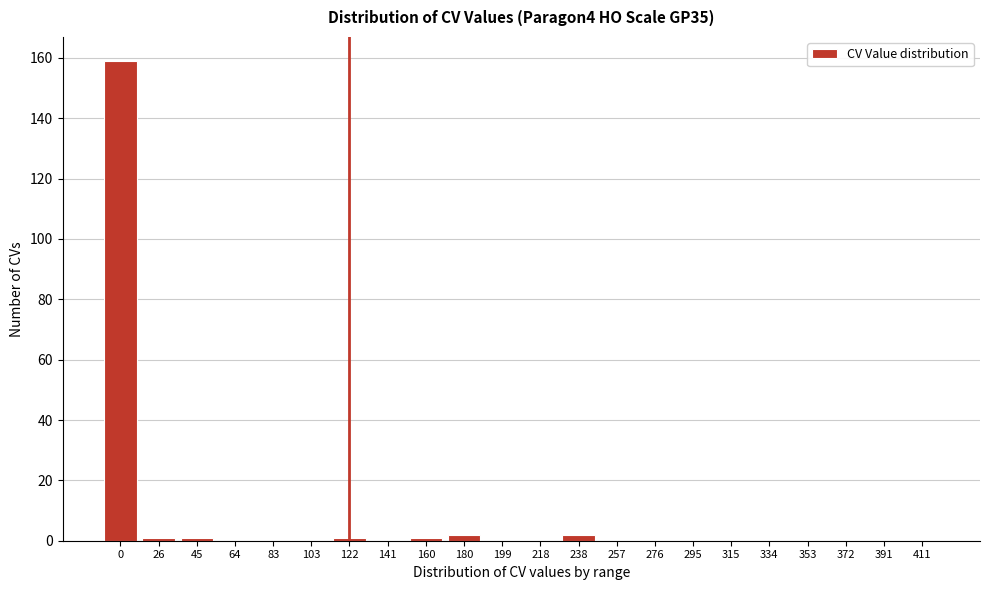

Reading left to right, extract all data points from this chart.

0=159	26=1	45=1	64=0	83=0	103=0	122=1	141=0	160=1	180=2	199=0	218=0	238=2	257=0	276=0	295=0	315=0	334=0	353=0	372=0	391=0	411=0